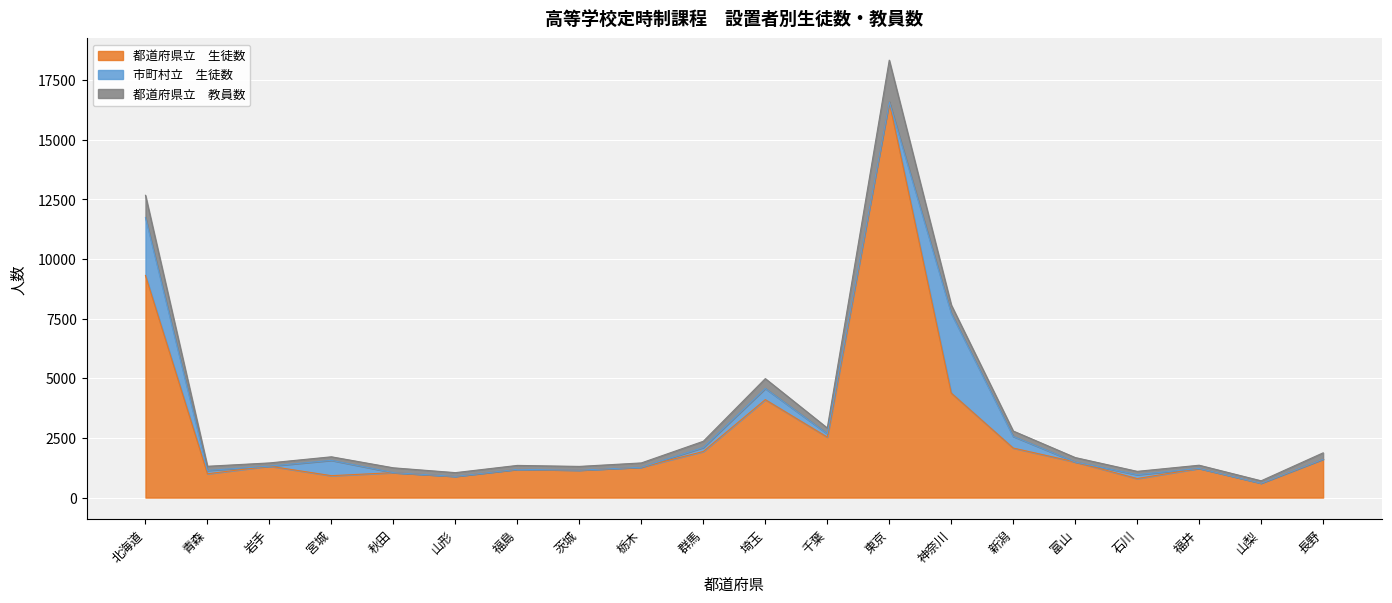

How many lines are shown in the chart?

3